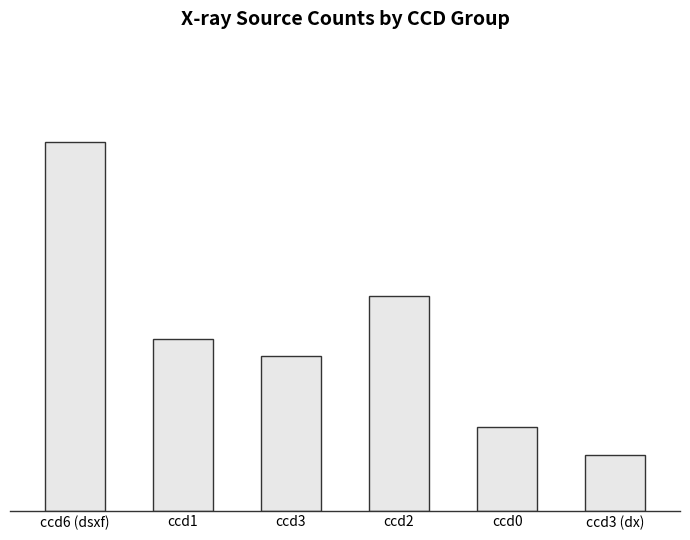

True or false: the data shows 114.2 at ccd6 (dsxf).

False